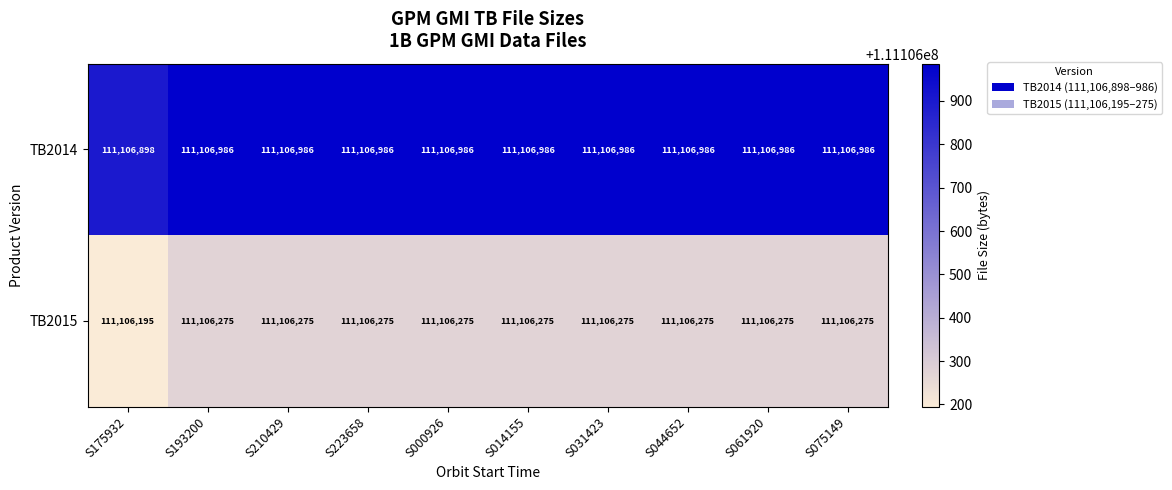

What is the total value across all series at S000926?

222213261